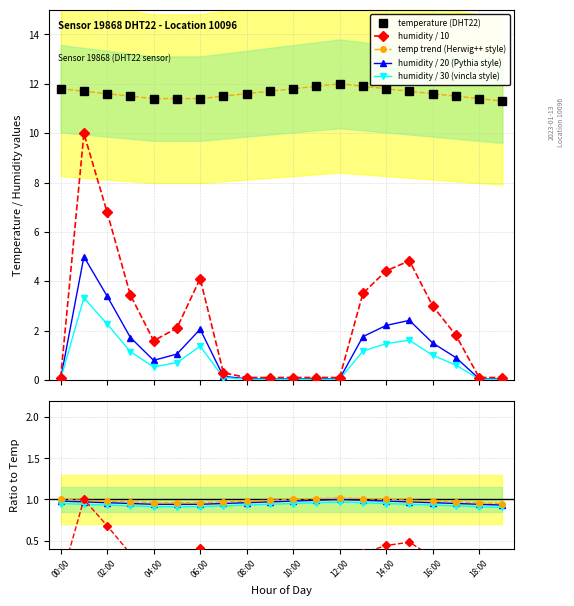

What is the value of the humidity point at the 11th from the left?

0.1